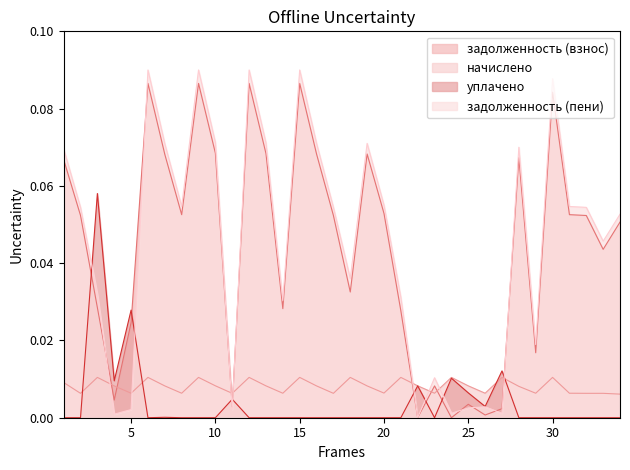

How many interior local peaks does the уплачено series have?

7